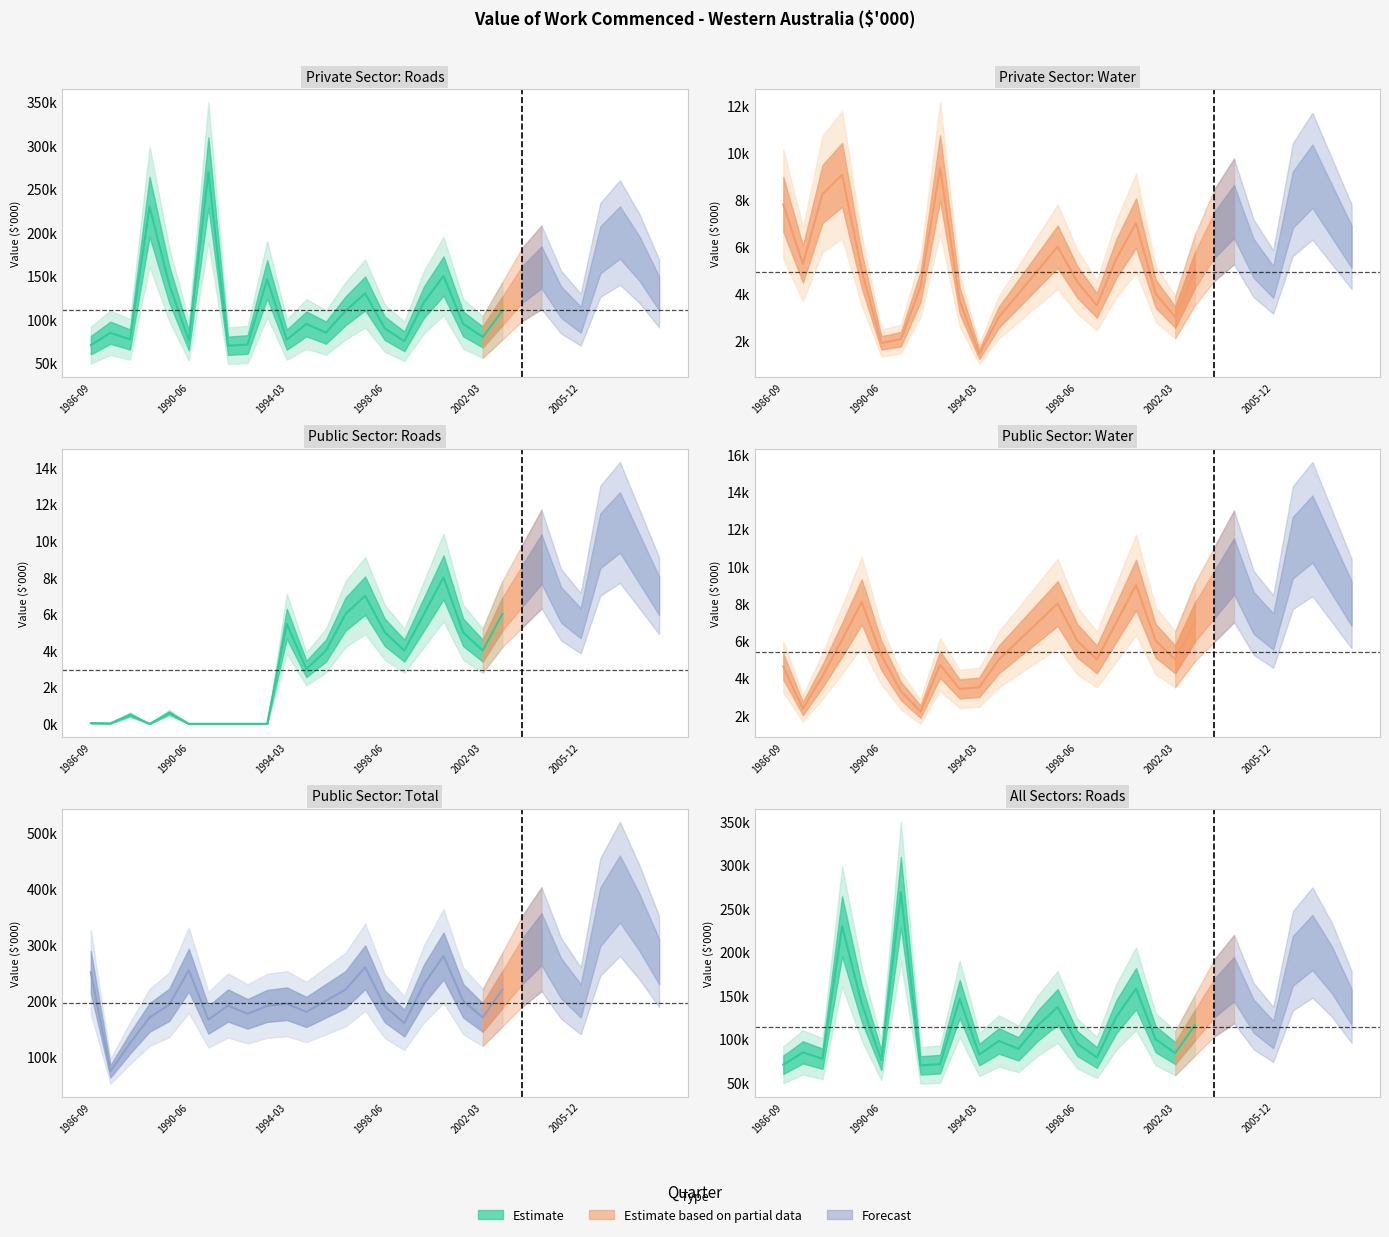

What is the difference between the Public - Roads values at 2006-09 and 2005-12?

4500